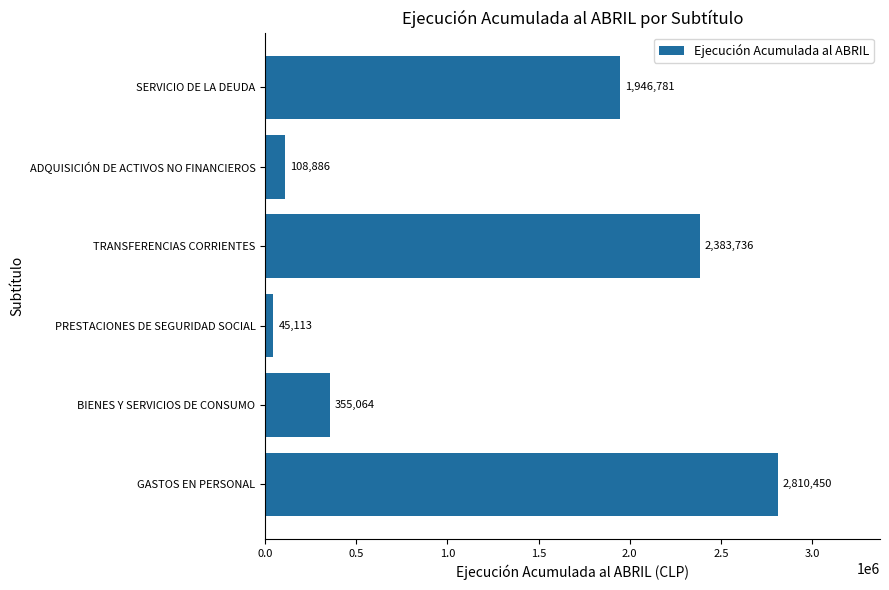

Reading top to bottom, extract all data points from this chart.

1946781	108886	2383736	45113	355064	2810450